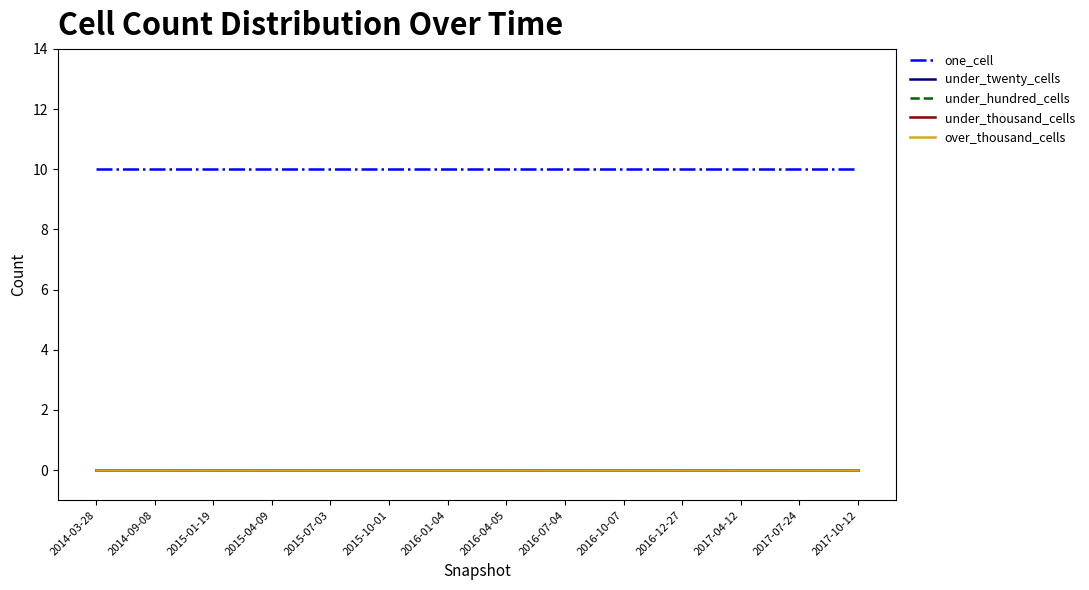

Which category has the highest value across all series?

2014-03-28